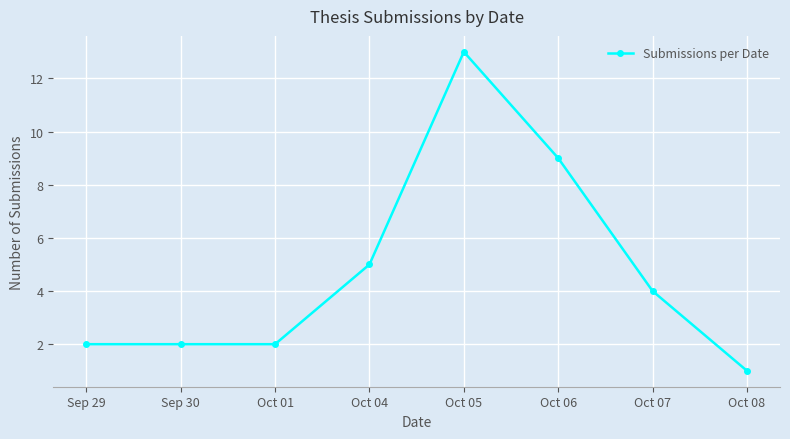

What is the average value?

5